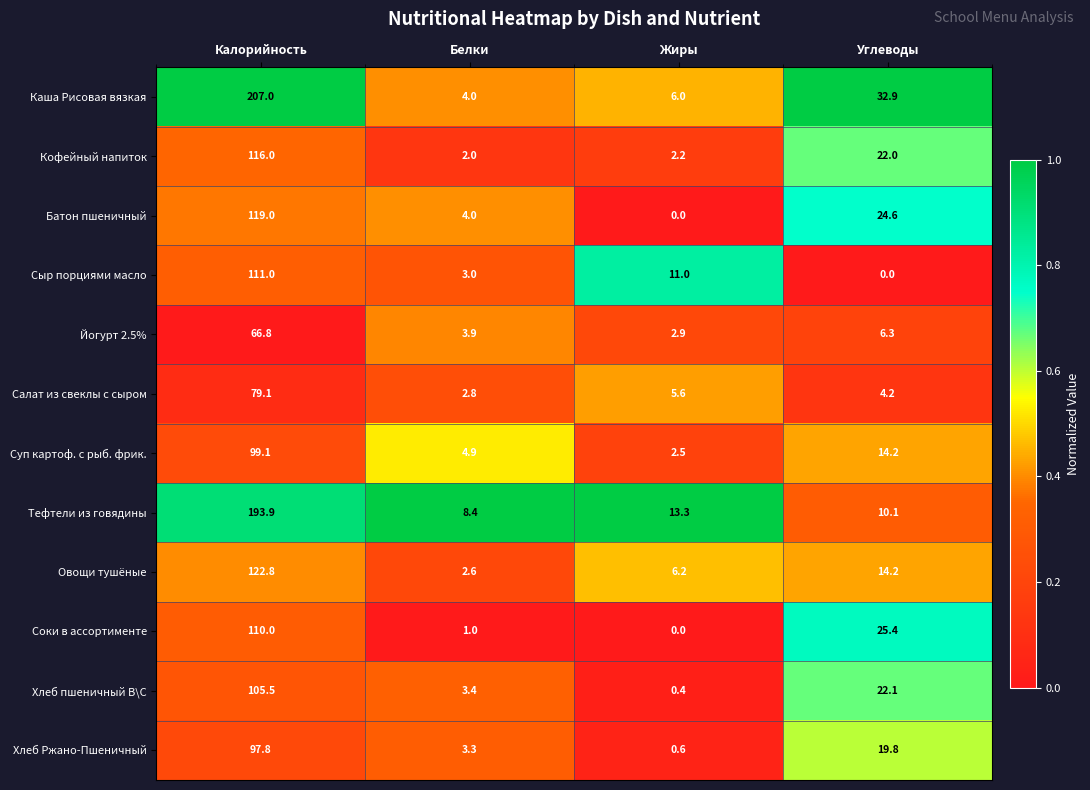

Is it true that Суп картоф. с рыб. фрик. equals 14.2 at Углеводы?

True